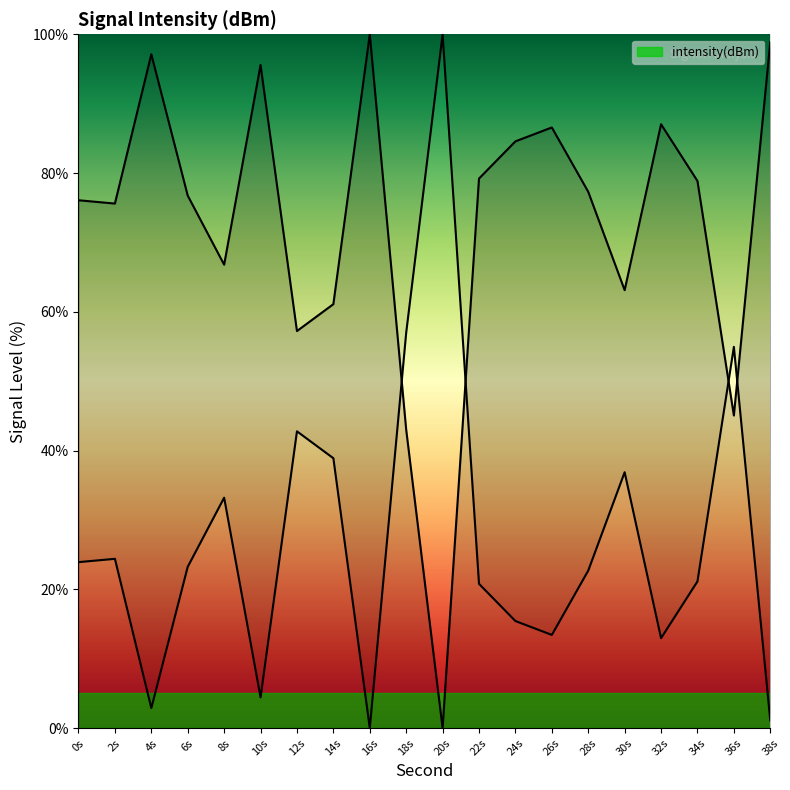

The value at 26s is 86.6. True or false?

True